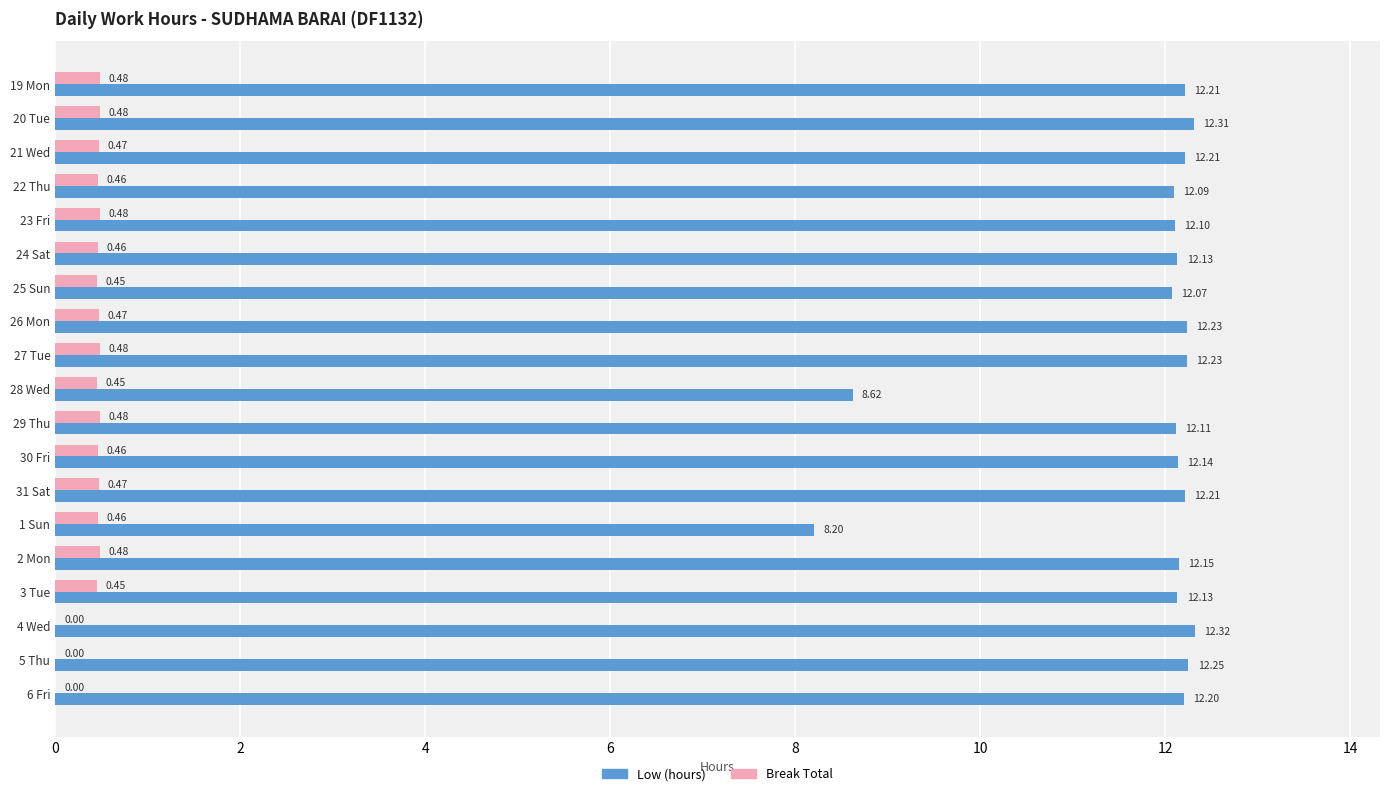

Which series changed the most between 22 Thu and 24 Sat?

Low (hours)